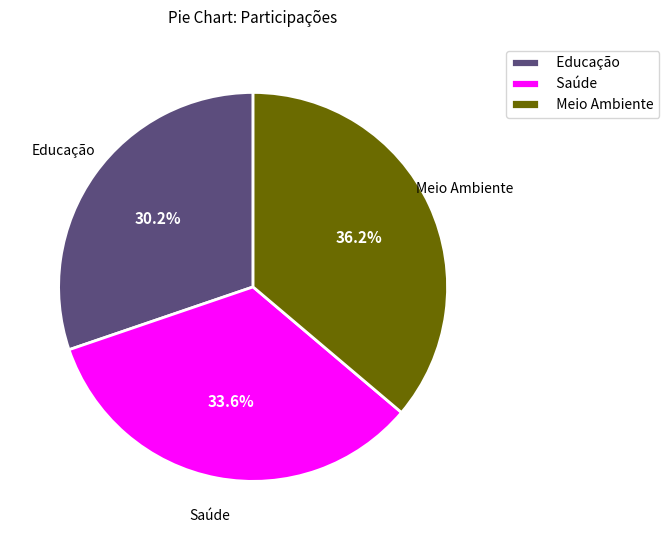

Does Meio Ambiente represent more than half of the total?

No